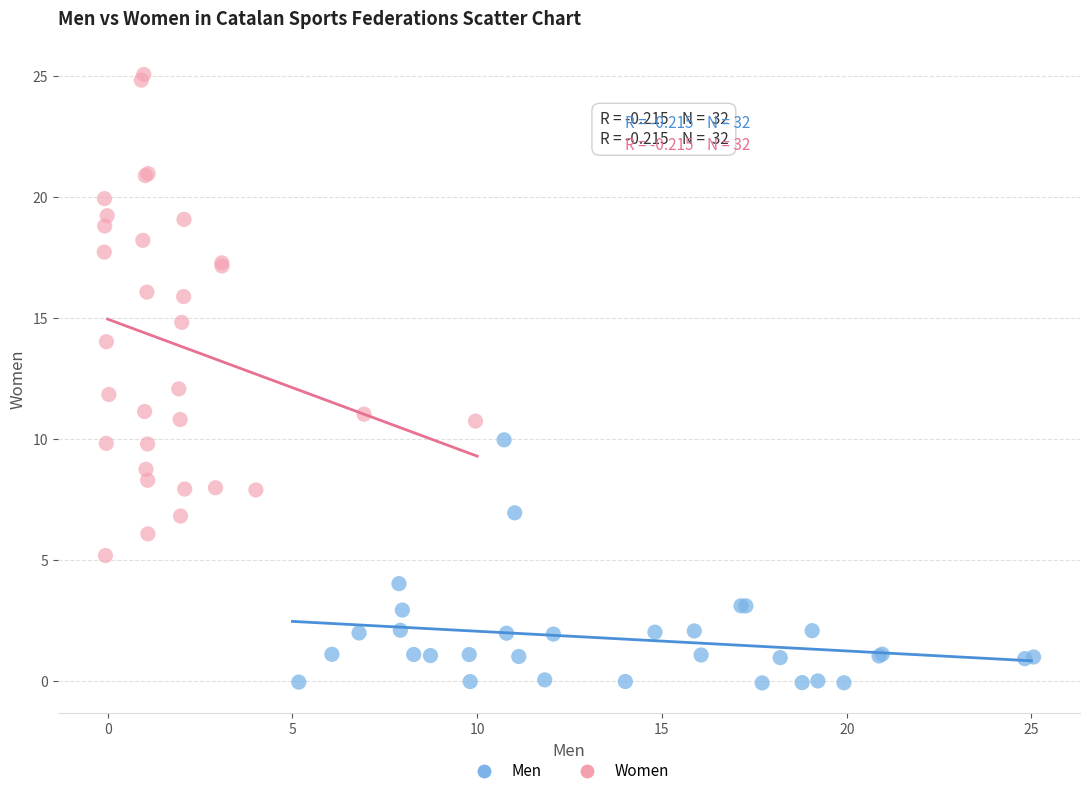

Which series reaches the maximum Y coordinate?

Women